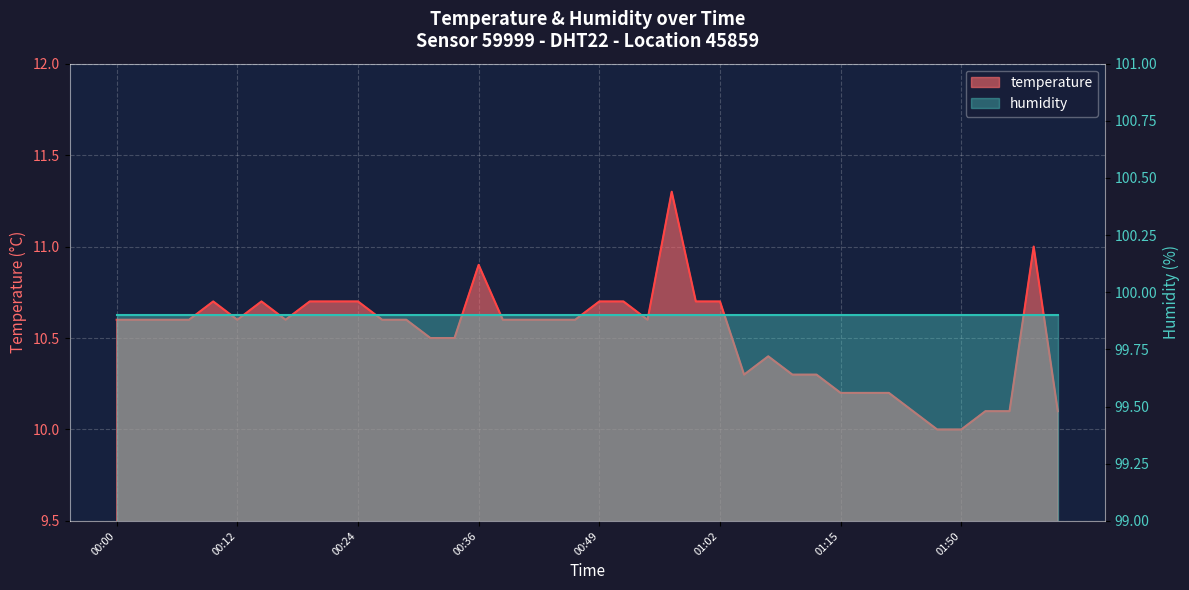

The chart shows a value of 10.1 at 02:03. True or false?

True